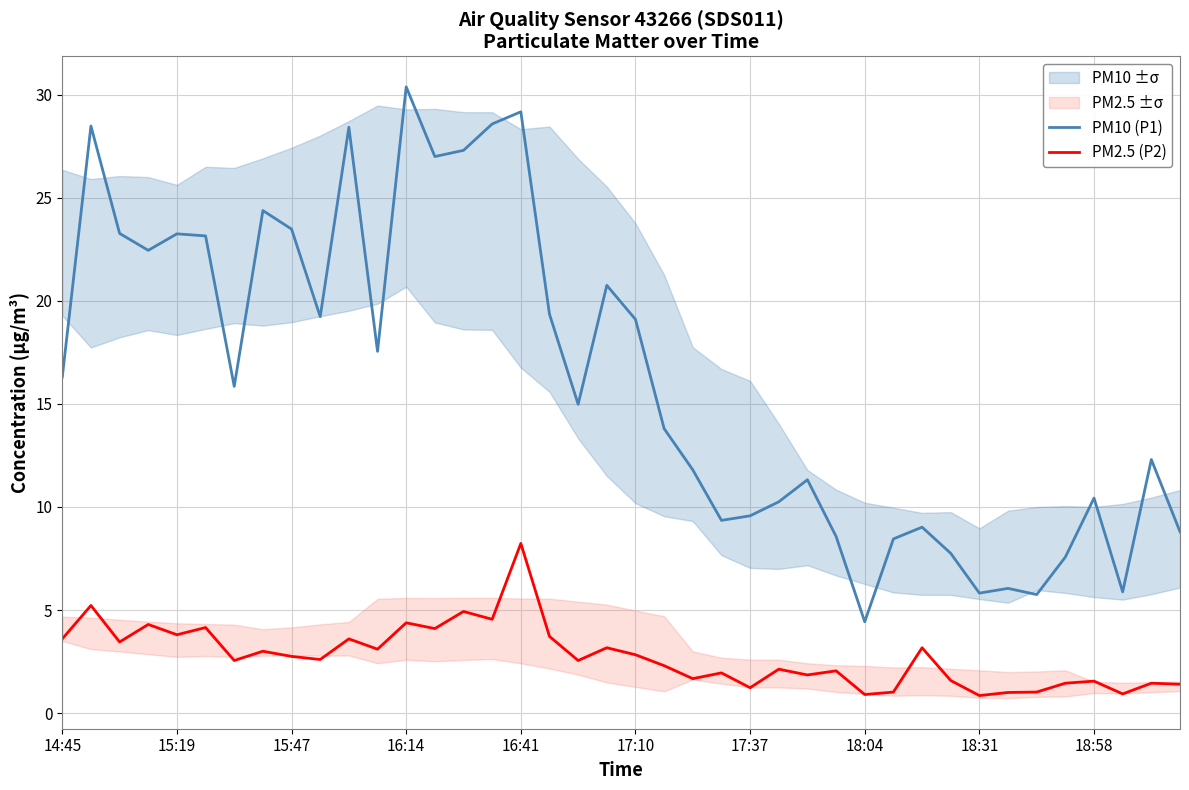

True or false: PM2.5 (P2) and PM10 (P1) cross at least once.

False